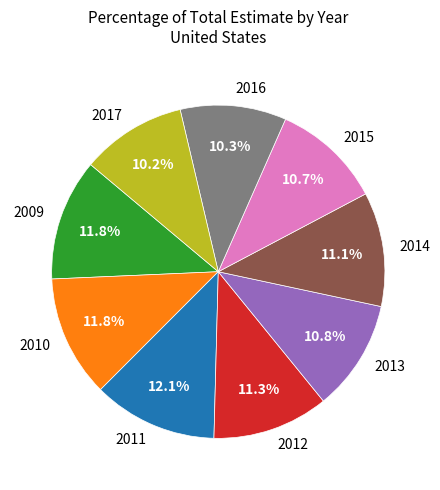

Combined, do 2017 and 2012 account for over 50%?

No